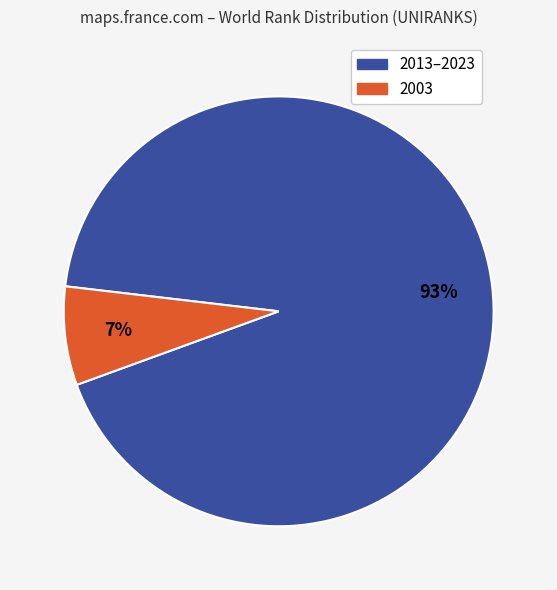

Is there a majority slice in this chart?

Yes